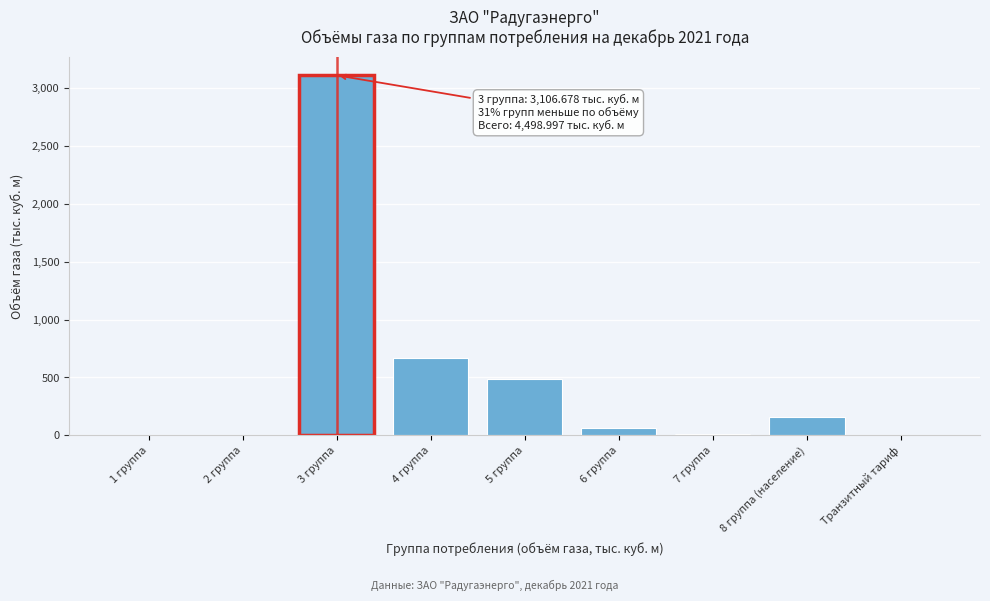

The value at Транзитный тариф is 0.0. True or false?

True